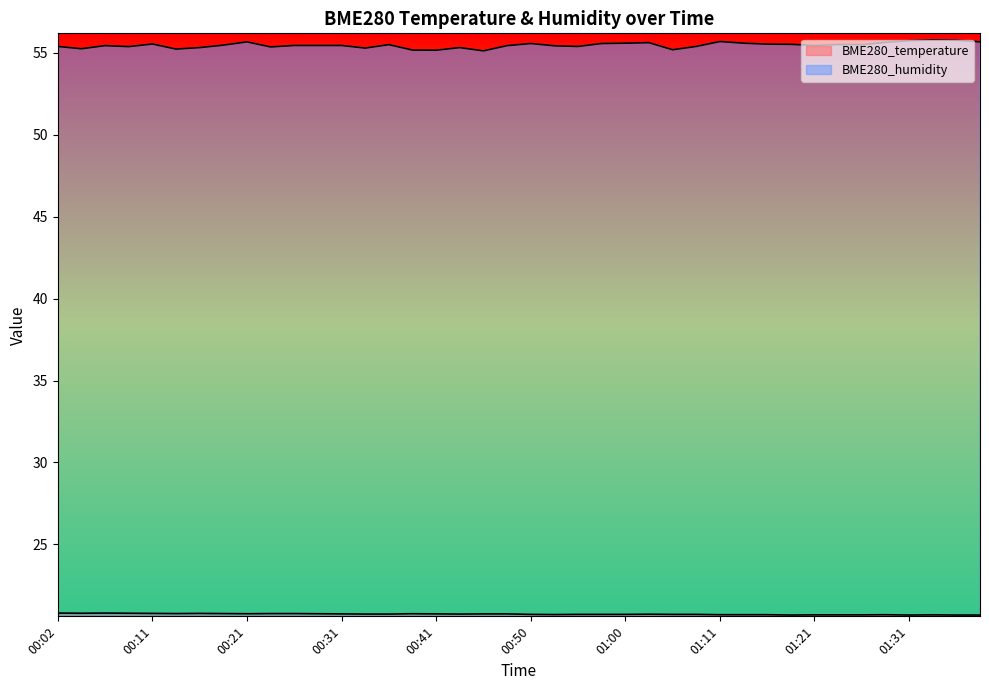

Does the chart display data point markers on the line(s)?

No